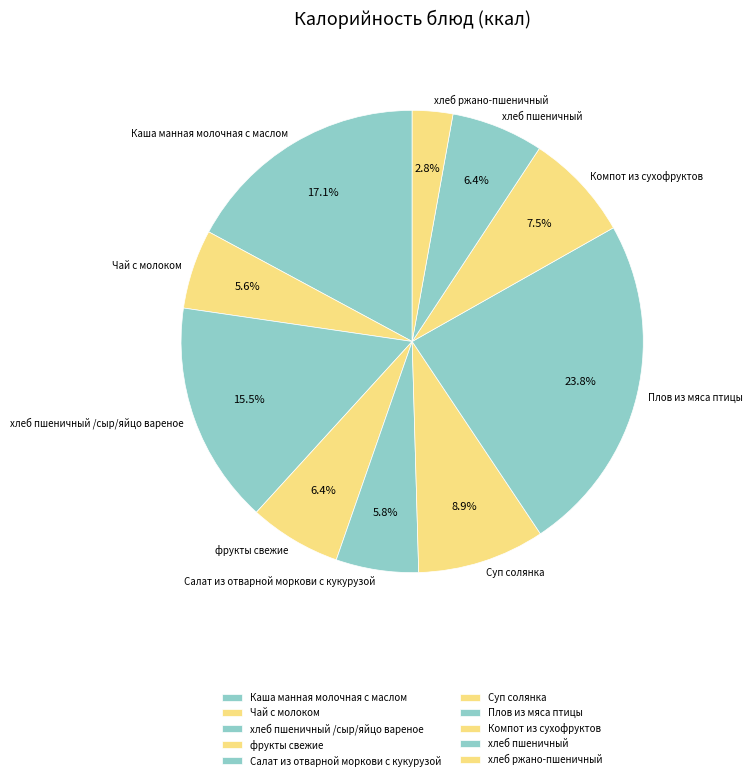

Approximately how many times larger is the value at Компот из сухофруктов compared to хлеб пшеничный?

1.2